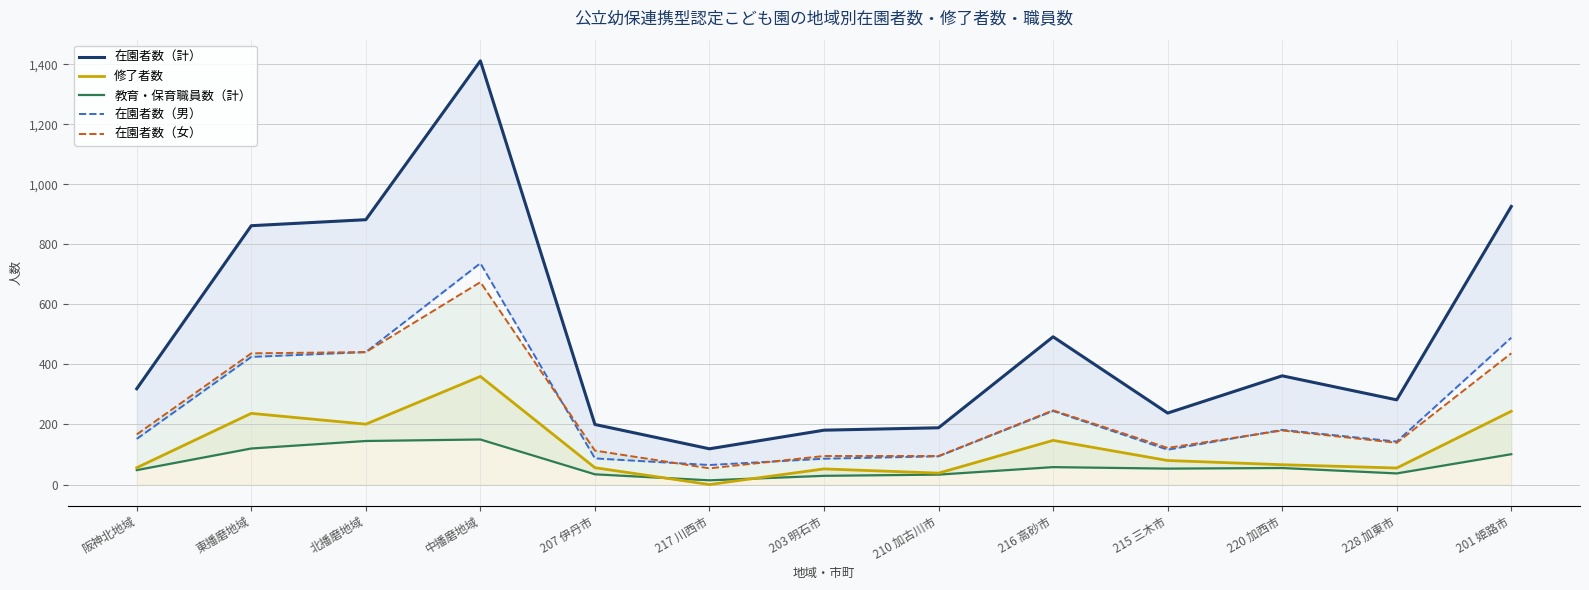

Which series has the largest total across all categories?

在園者数（計）